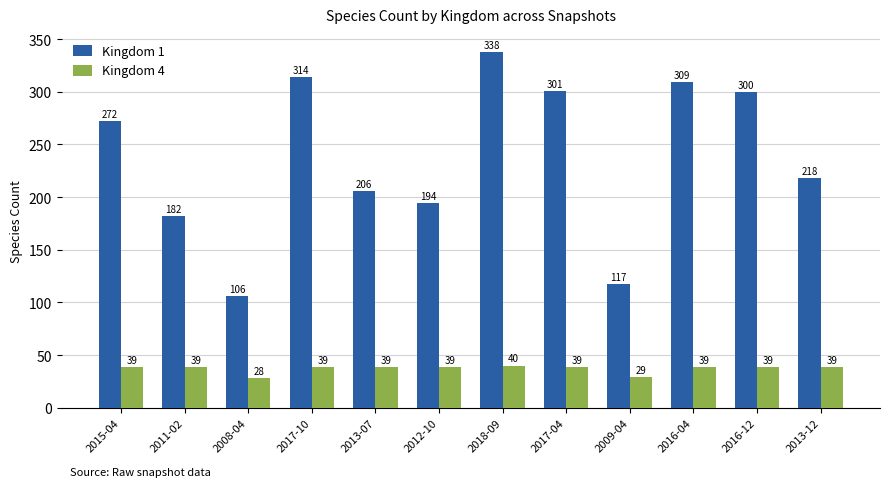

At 2009-04, list the series in order from smallest to largest.

Kingdom 4, Kingdom 1